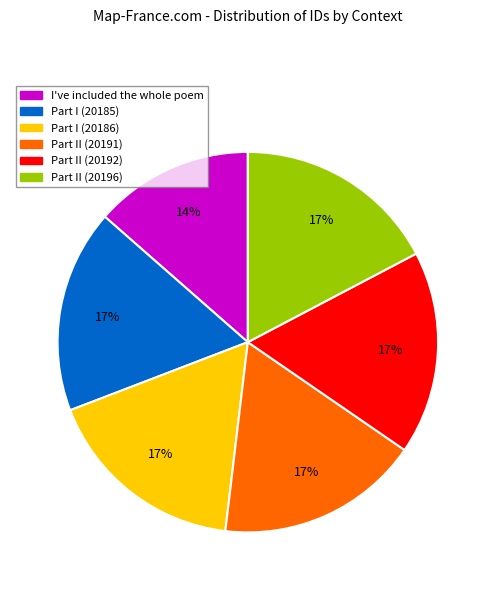

Does Part II (20196) represent more than half of the total?

No